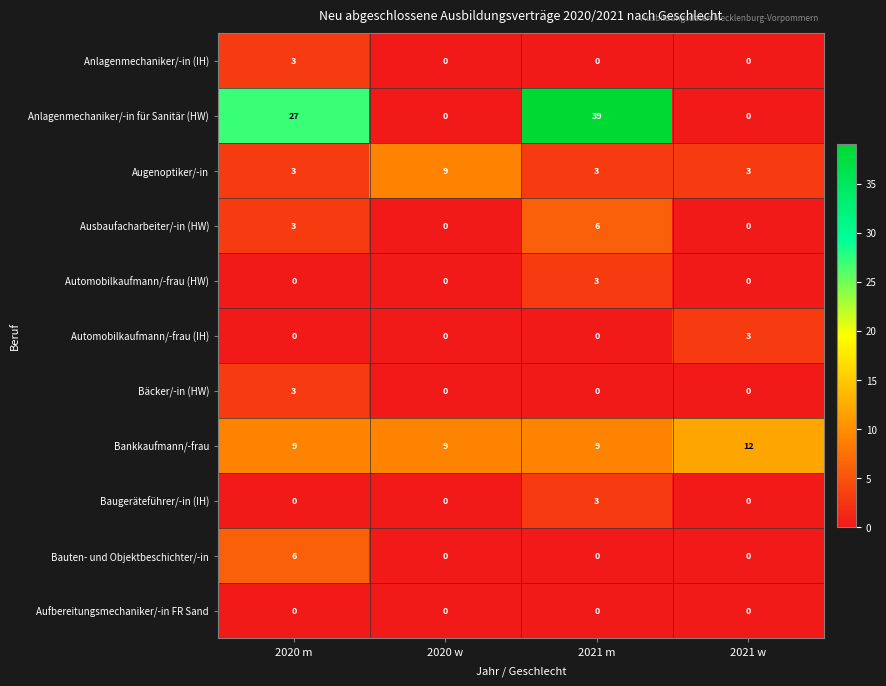

What is the maximum value for Ausbaufacharbeiter/-in (HW)?

6